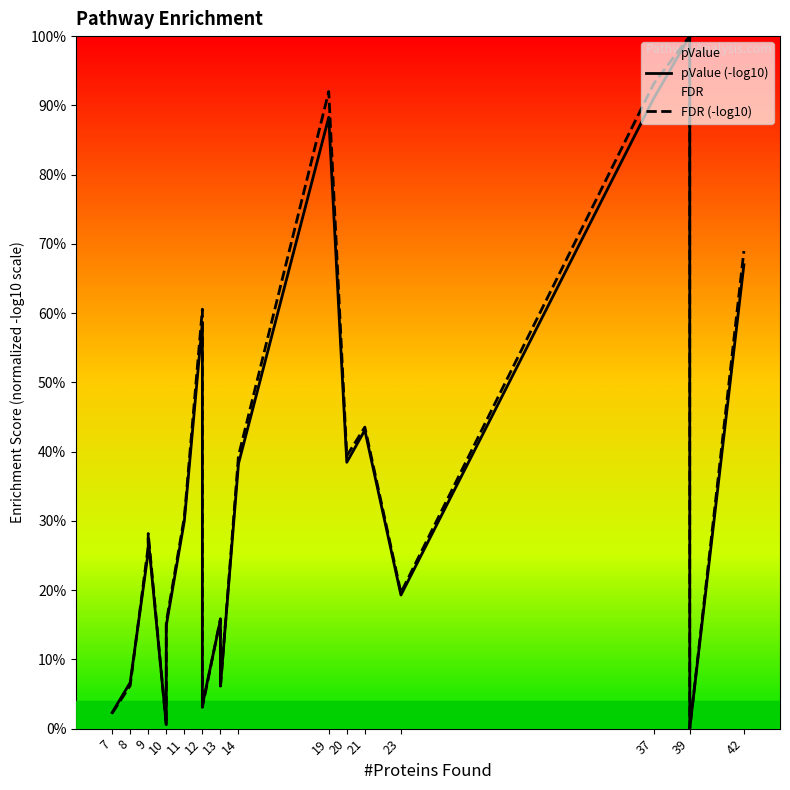

Between which two adjacent categories do pValue (-log10) and FDR (-log10) first intersect?

8 and 9